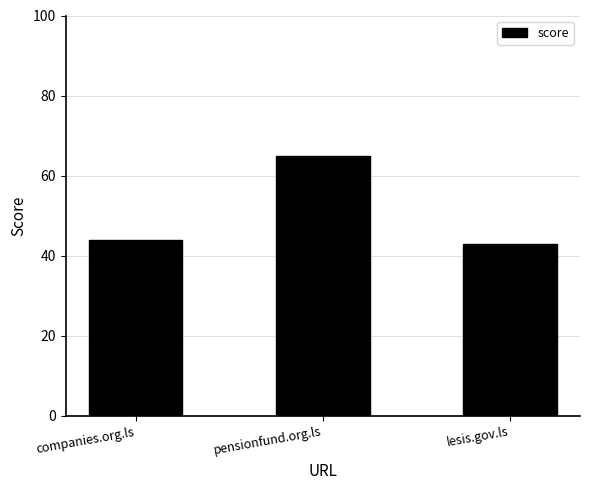

What is the ratio of the value at companies.org.ls to the value at lesis.gov.ls?

1.0